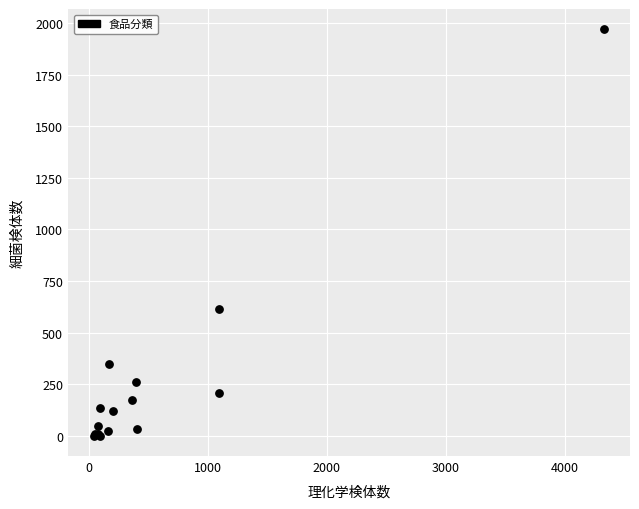

What Y value in the scatter plot is closest to 984?

612